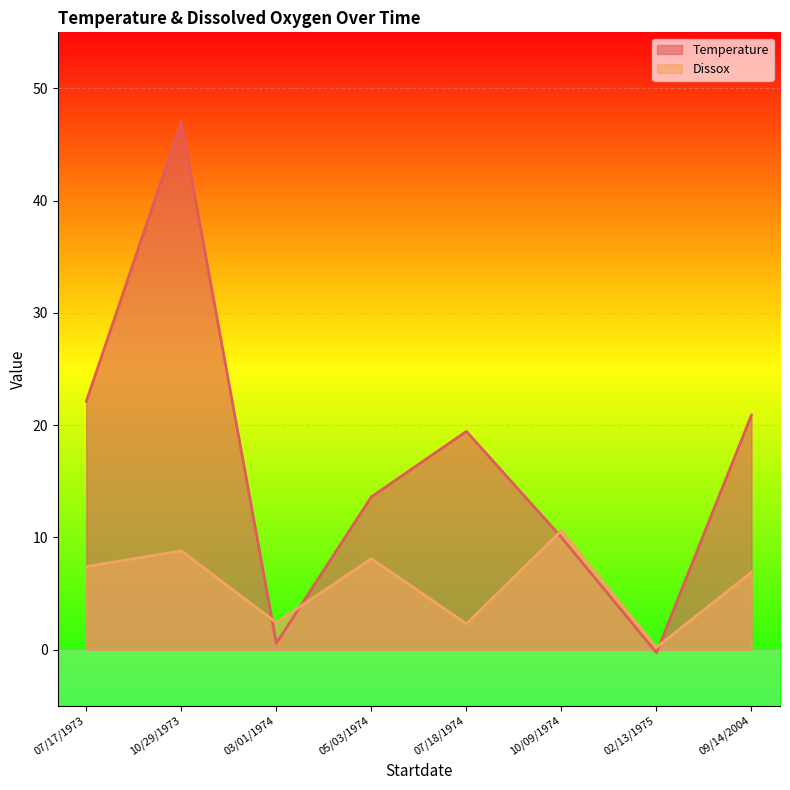

What is the smallest value displayed?

-0.3